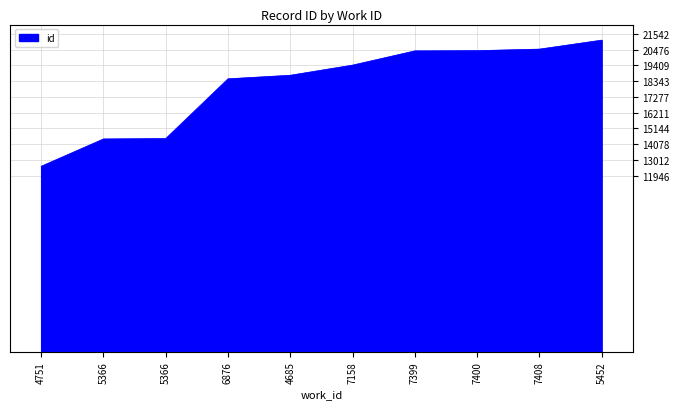

Is it true that the value at 7399 is 20392?

True